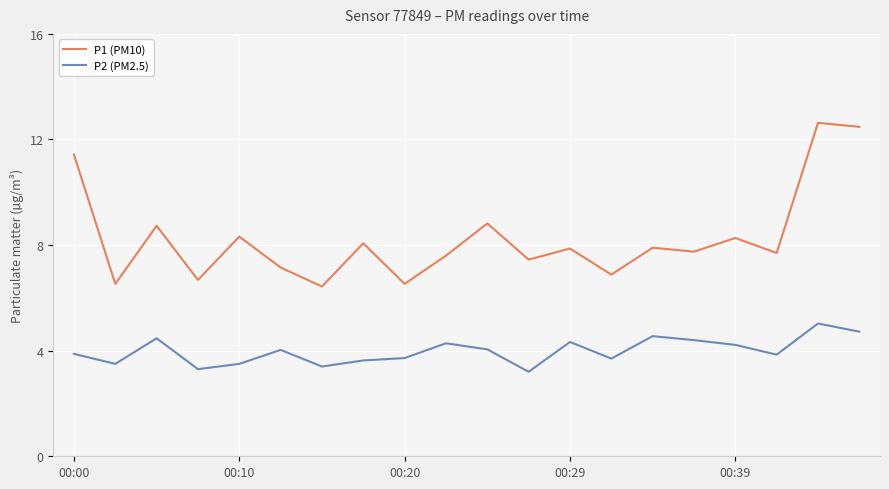

Does the chart have visible grid lines?

Yes